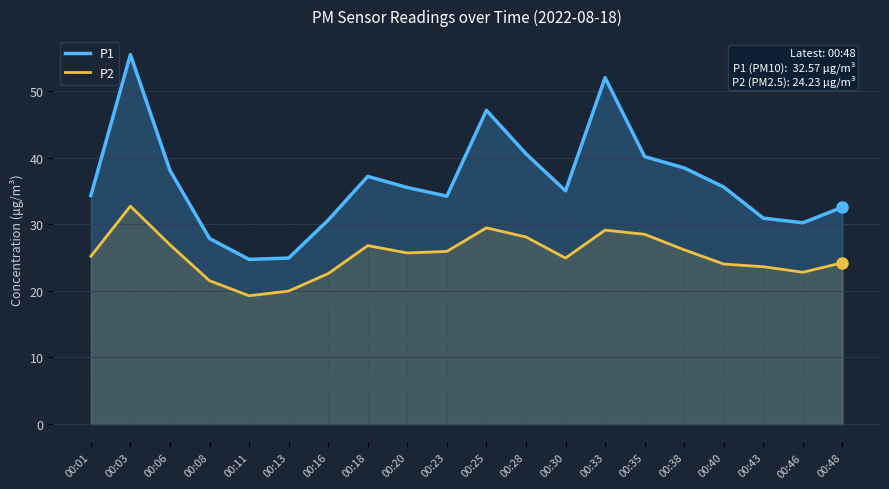

What is the difference between the maximum and second lowest values in the P1 series?

30.6